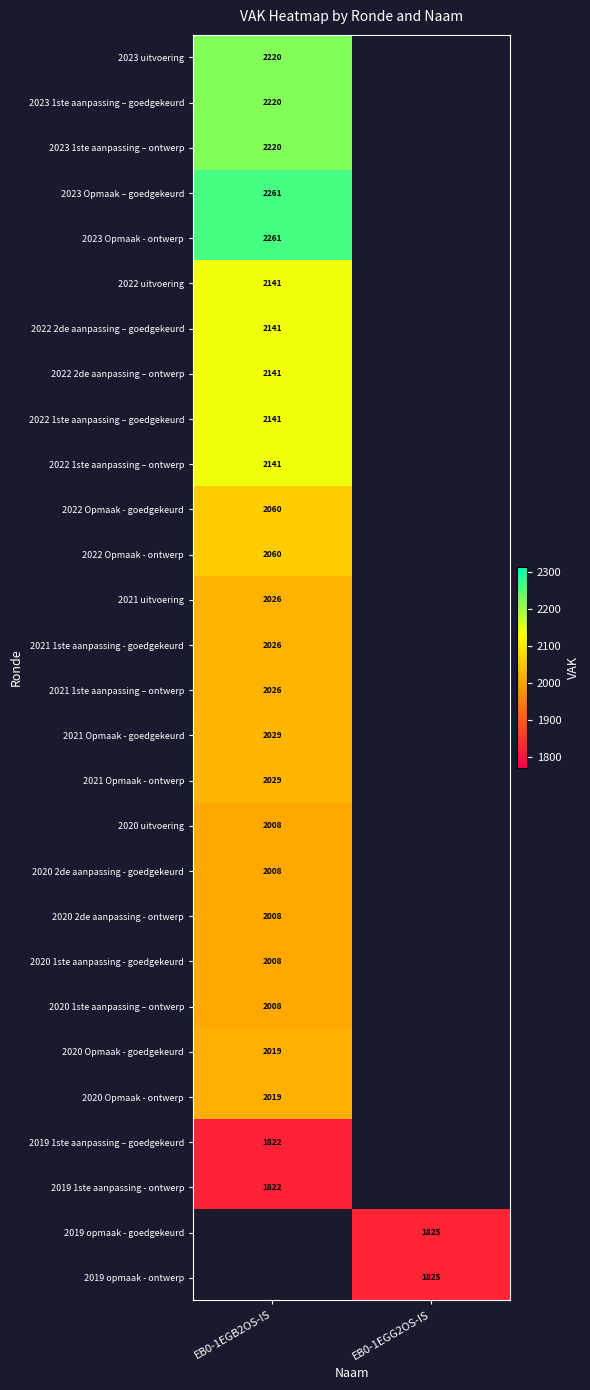

True or false: 2019 1ste aanpassing - ontwerp has a value of 368 at EB0-1EGB2OS-IS.

False